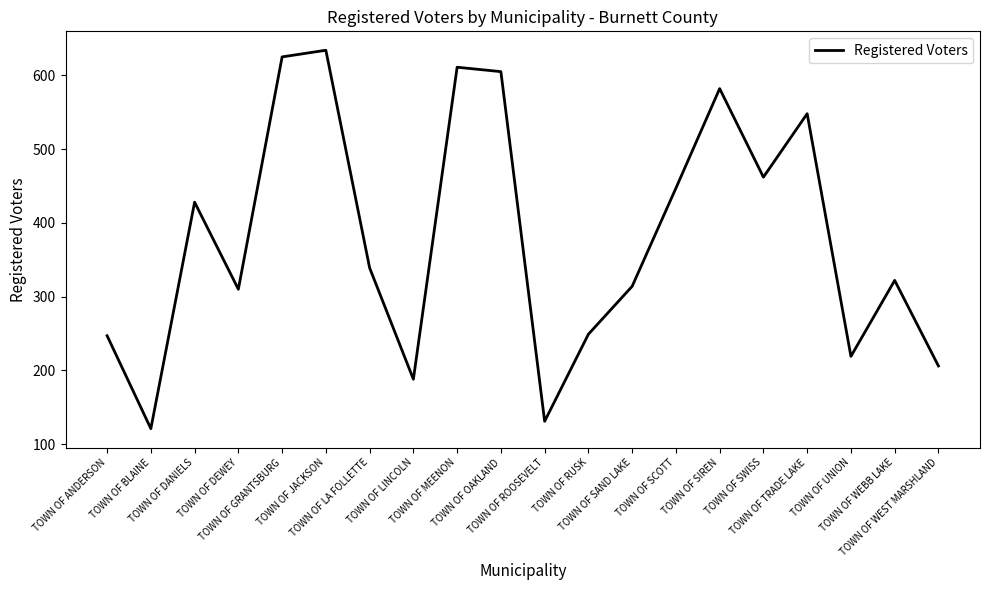

Does the chart have visible grid lines?

No